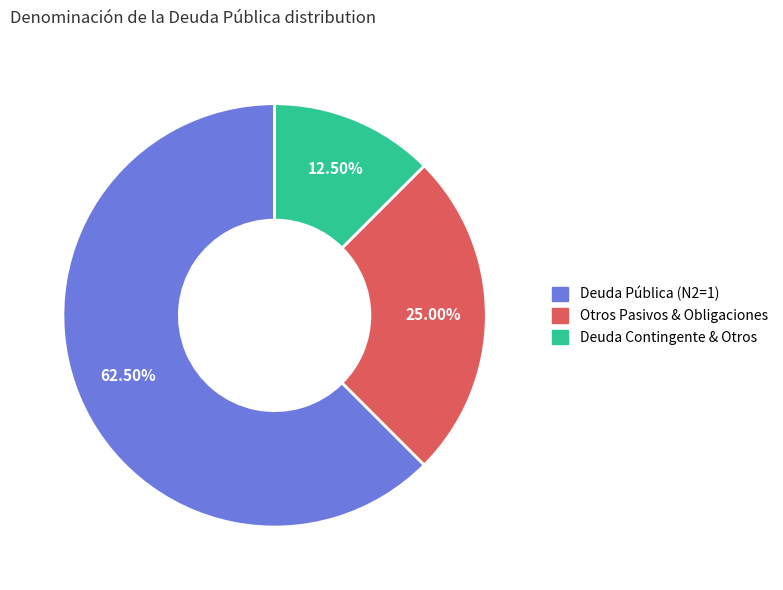

To the nearest percent, what is the difference between the largest and smallest slice percentages?

50%